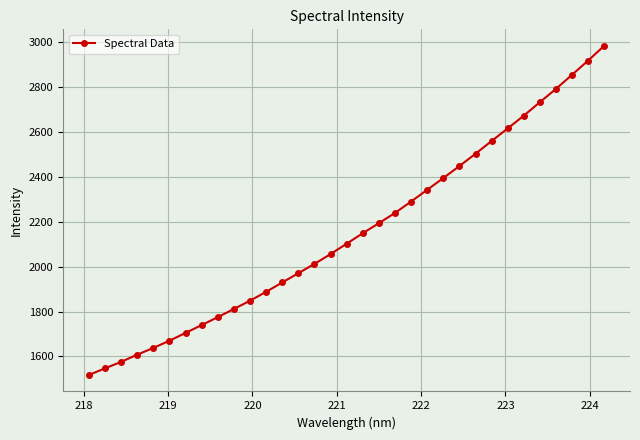

What is the difference between the maximum and minimum values?

1466.8